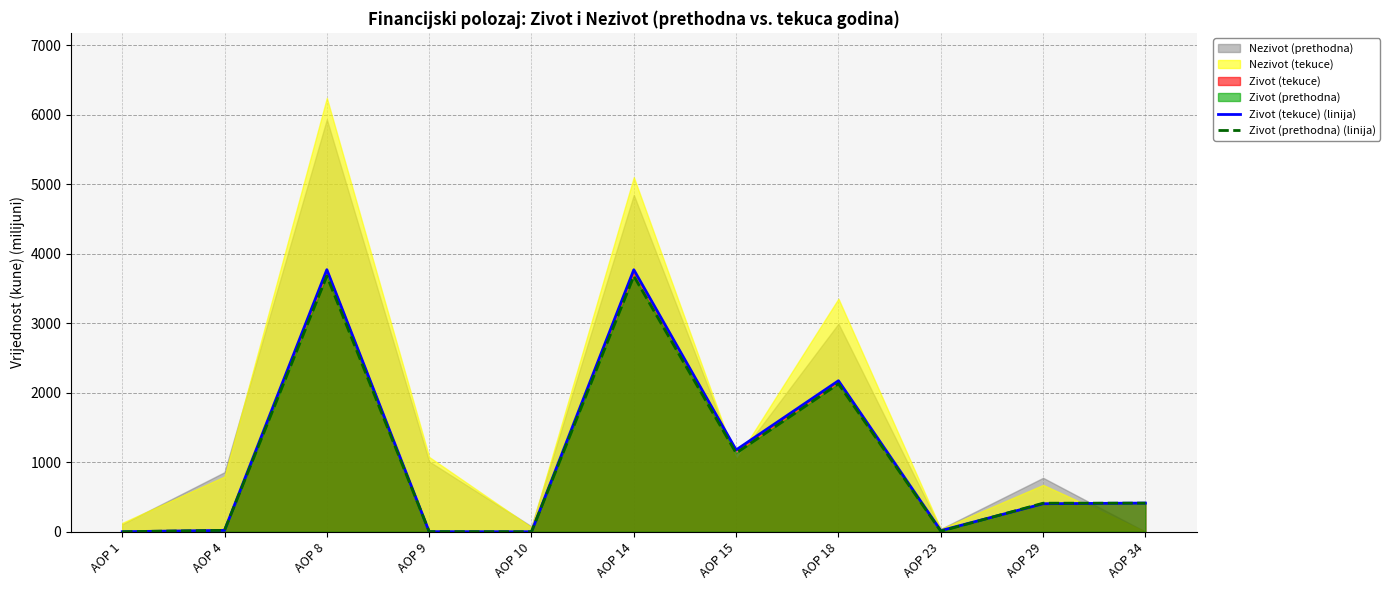

Reading left to right, extract all data points from this chart.

Zivot (tekuce) (linija): 0.4	19.8	3771.8	1.3	0.0	3770.6	1177.7	2173.5	16.2	403.2	412.5
Zivot (prethodna) (linija): 0.4	20.0	3681.1	1.9	0.0	3679.2	1131.9	2129.0	7.6	410.8	412.1